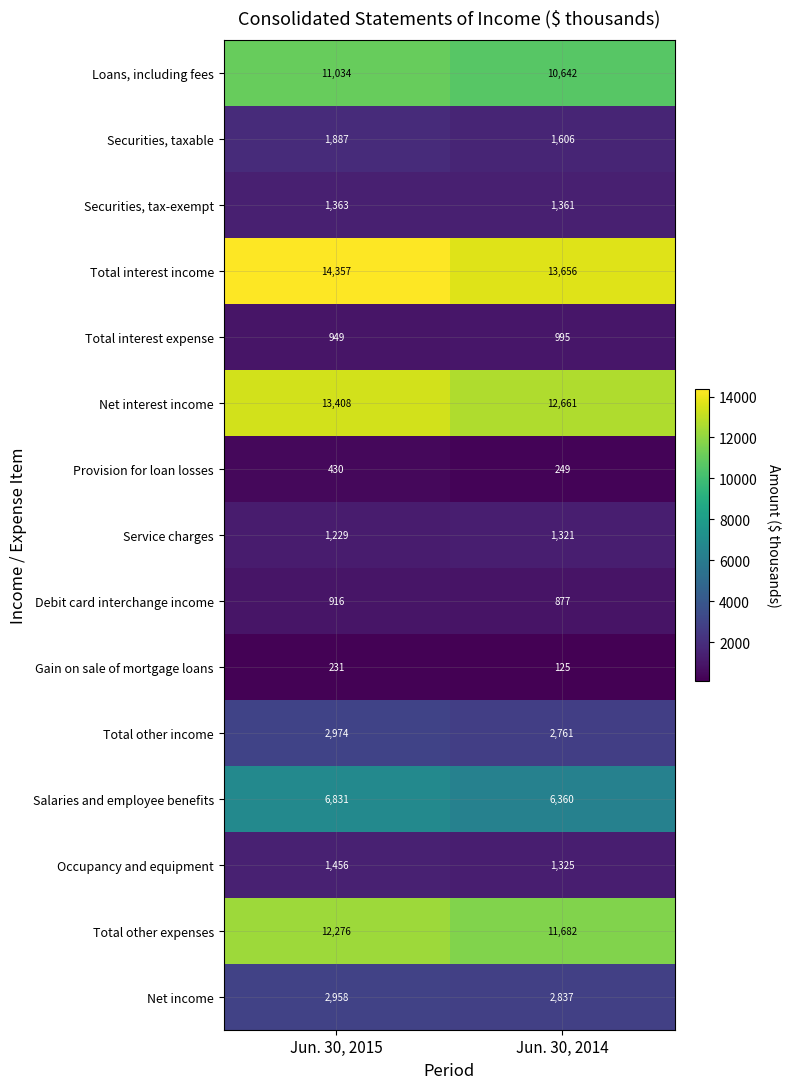

Reading right to left, what are all the values shown in this chart?

Loans, including fees: 10642	11034
Securities, taxable: 1606	1887
Securities, tax-exempt: 1361	1363
Total interest income: 13656	14357
Total interest expense: 995	949
Net interest income: 12661	13408
Provision for loan losses: 249	430
Service charges: 1321	1229
Debit card interchange income: 877	916
Gain on sale of mortgage loans: 125	231
Total other income: 2761	2974
Salaries and employee benefits: 6360	6831
Occupancy and equipment: 1325	1456
Total other expenses: 11682	12276
Net income: 2837	2958